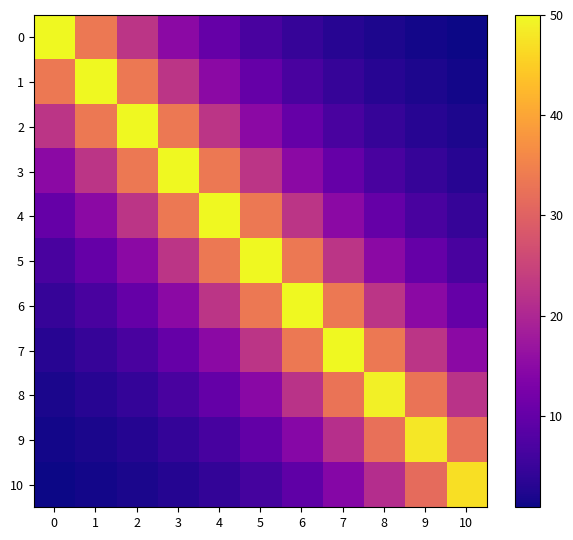

Reading left to right, extract all data points from this chart.

0: 0=50.0	1=33.5	2=22.5	3=15.1	4=10.1	5=6.8	6=4.5	7=3.0	8=2.0	9=1.4	10=0.9
1: 0=33.5	1=50.0	2=33.5	3=22.5	4=15.1	5=10.1	6=6.8	7=4.5	8=3.0	9=2.0	10=1.4
2: 0=22.5	1=33.5	2=50.0	3=33.5	4=22.5	5=15.1	6=10.1	7=6.8	8=4.5	9=3.0	10=2.0
3: 0=15.1	1=22.5	2=33.5	3=50.0	4=33.5	5=22.5	6=15.1	7=10.1	8=6.8	9=4.5	10=3.0
4: 0=10.1	1=15.1	2=22.5	3=33.5	4=50.0	5=33.5	6=22.5	7=15.1	8=10.1	9=6.8	10=4.5
5: 0=6.8	1=10.1	2=15.1	3=22.5	4=33.5	5=50.0	6=33.5	7=22.5	8=15.1	9=10.1	10=6.8
6: 0=4.5	1=6.8	2=10.1	3=15.1	4=22.5	5=33.5	6=50.0	7=33.5	8=22.5	9=15.1	10=10.1
7: 0=3.0	1=4.5	2=6.8	3=10.1	4=15.1	5=22.5	6=33.5	7=50.0	8=33.5	9=22.5	10=15.1
8: 0=2.0	1=3.0	2=4.4	3=6.6	4=9.9	5=14.8	6=22.0	7=32.8	8=49.0	9=32.8	10=22.0
9: 0=1.3	1=2.0	2=2.9	3=4.4	4=6.5	5=9.7	6=14.5	7=21.6	8=32.2	9=48.0	10=32.2
10: 0=0.9	1=1.3	2=1.9	3=2.9	4=4.3	5=6.4	6=9.5	7=14.2	8=21.1	9=31.5	10=47.0